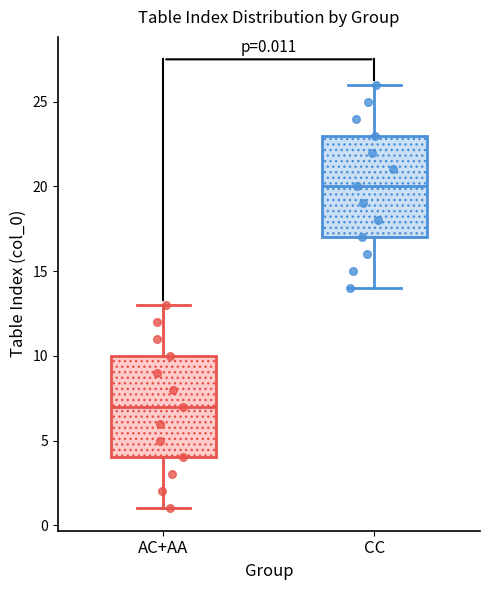

Which box's median line is the highest?

CC